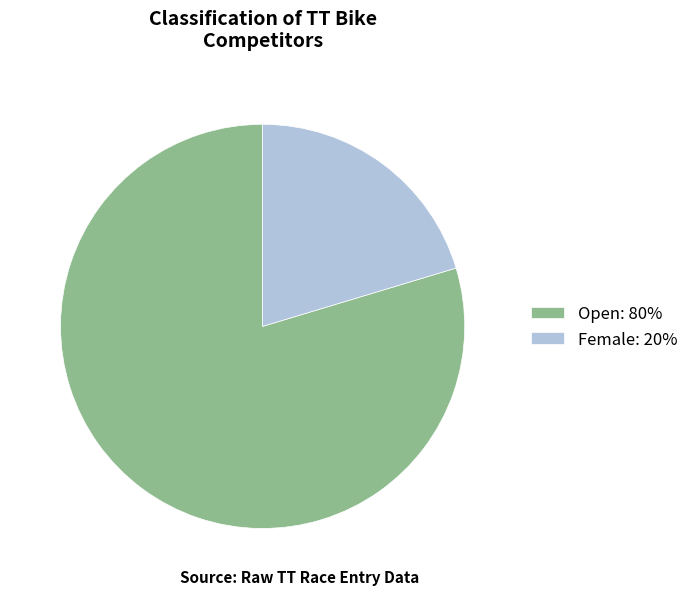

Is Female: 20% the majority of the pie?

No